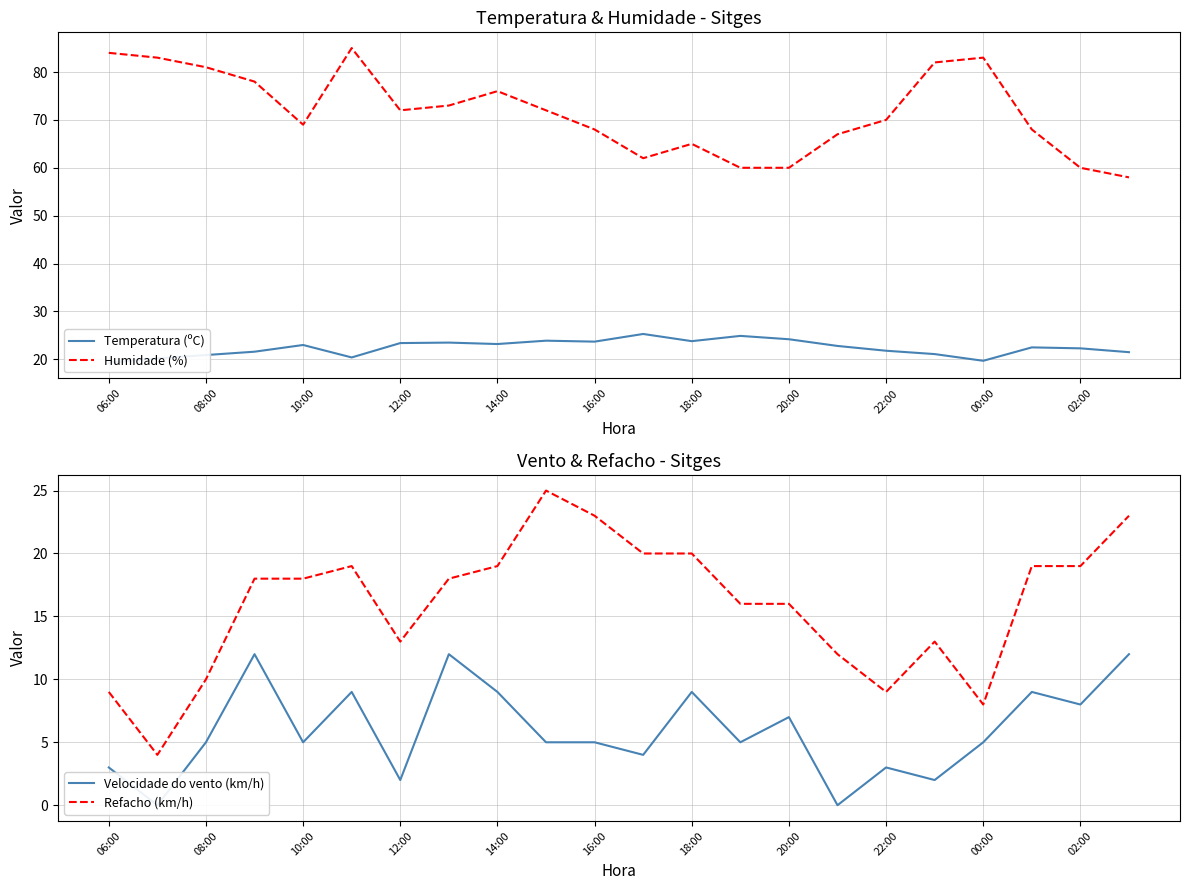

The value of Humidade (%) at 00:00 is 126. True or false?

False